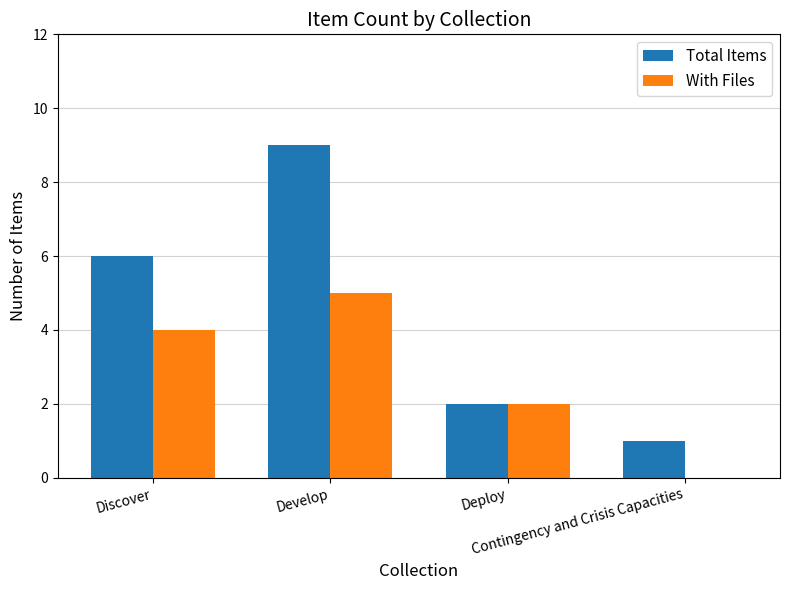

Reading left to right, extract all data points from this chart.

Total Items: 6	9	2	1
With Files: 4	5	2	0